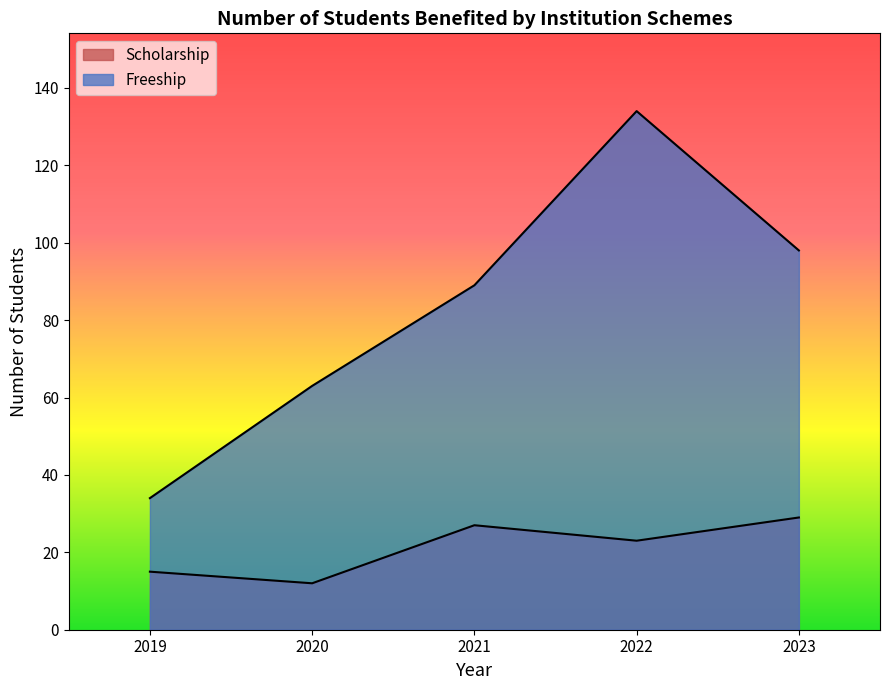

How many data points does each series have?

5